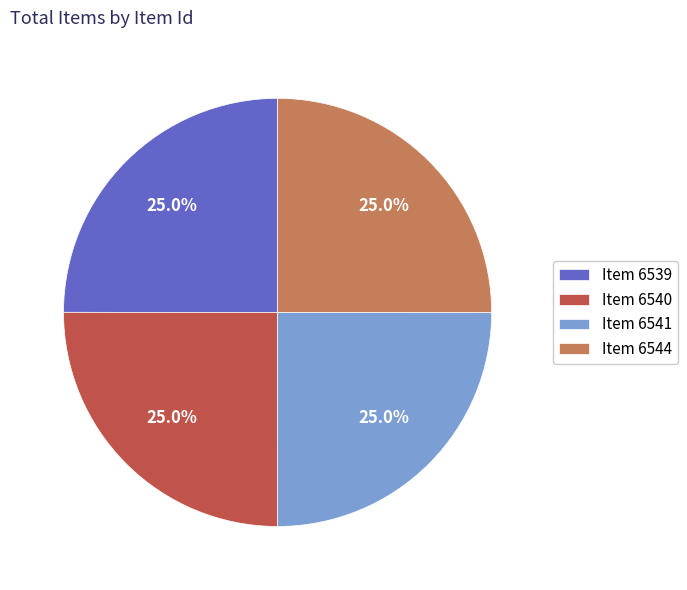

Is Item 6544 the majority of the pie?

No